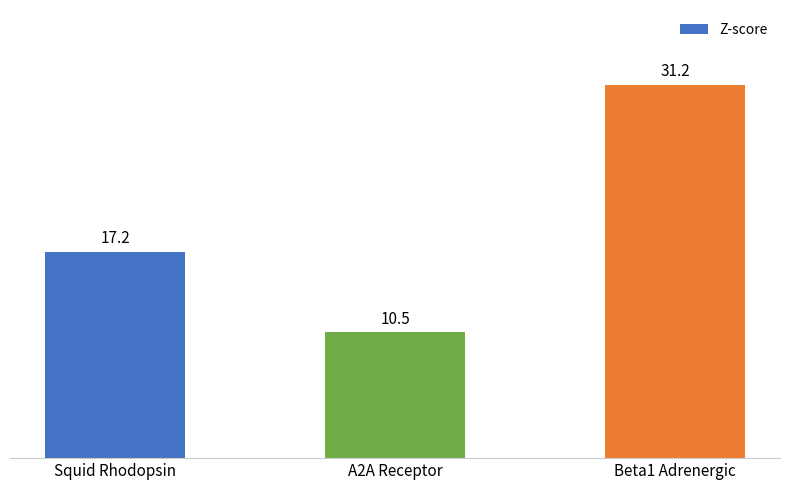

Rank the categories by value from lowest to highest.

A2A Receptor, Squid Rhodopsin, Beta1 Adrenergic